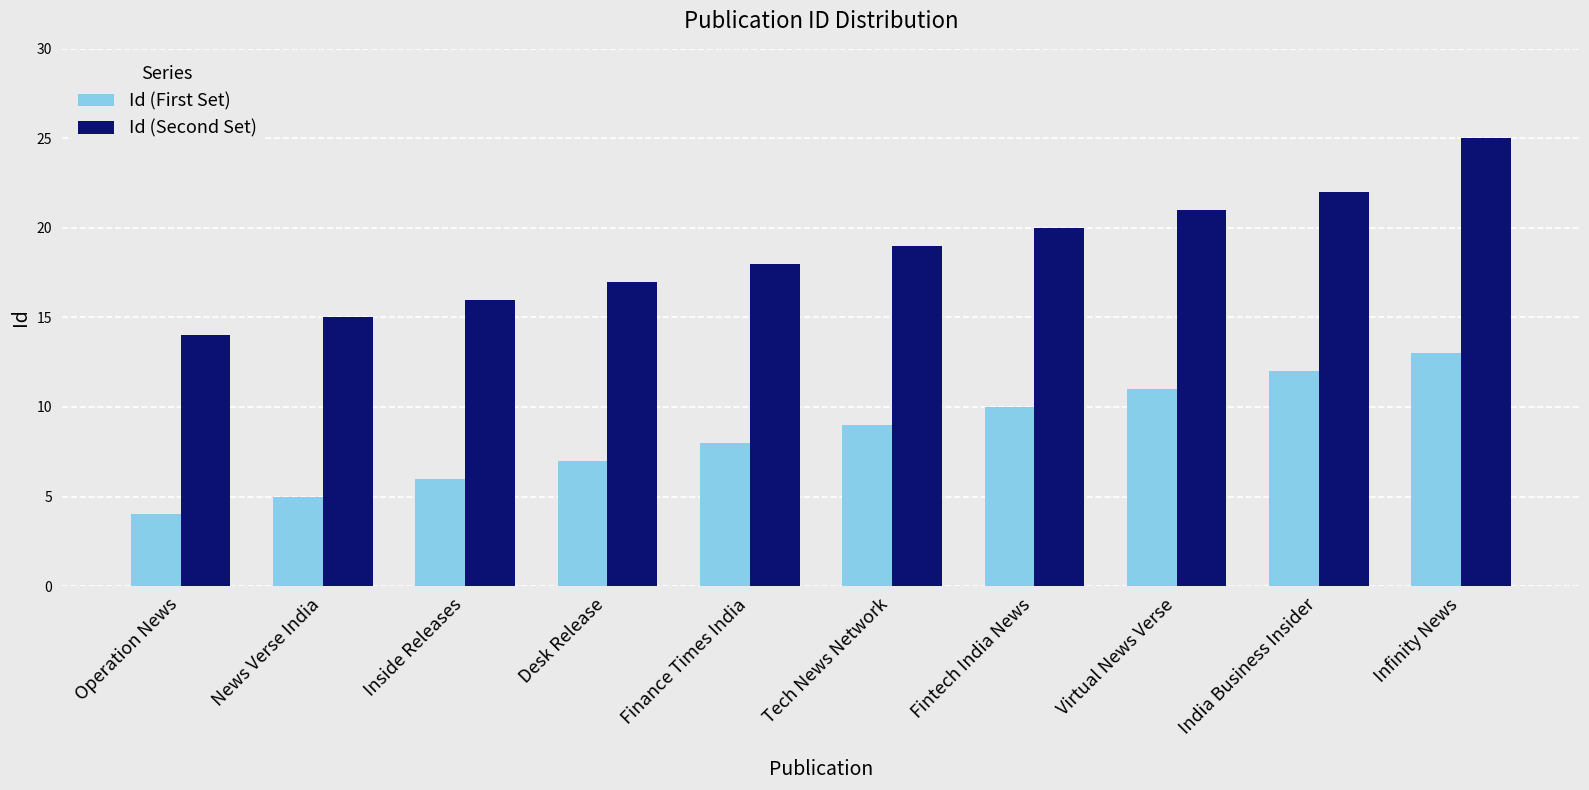

Reading left to right, list all the values displayed in this chart.

Id (First Set): 4	5	6	7	8	9	10	11	12	13
Id (Second Set): 14	15	16	17	18	19	20	21	22	25